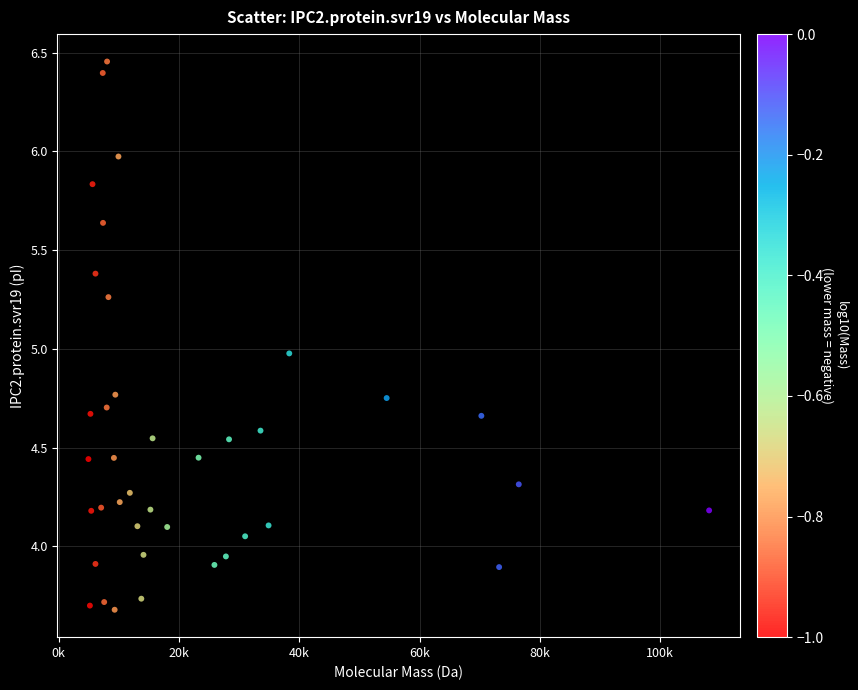

What is the range of X values (max minus min)?

103228.7